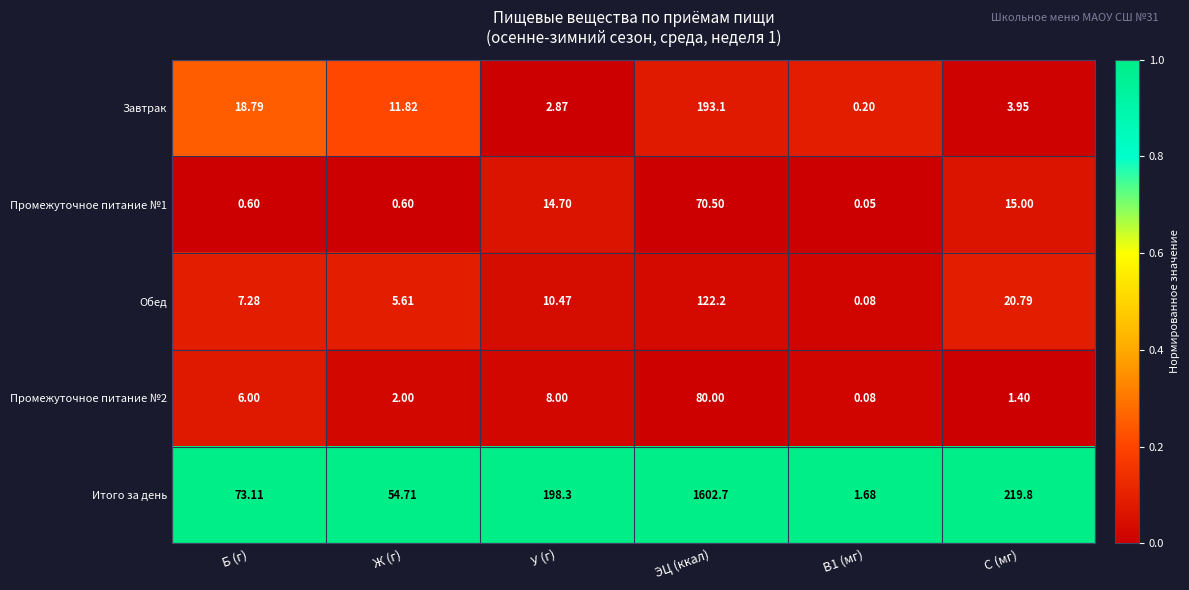

Where is Обед nearest to the value 61?

C (мг)